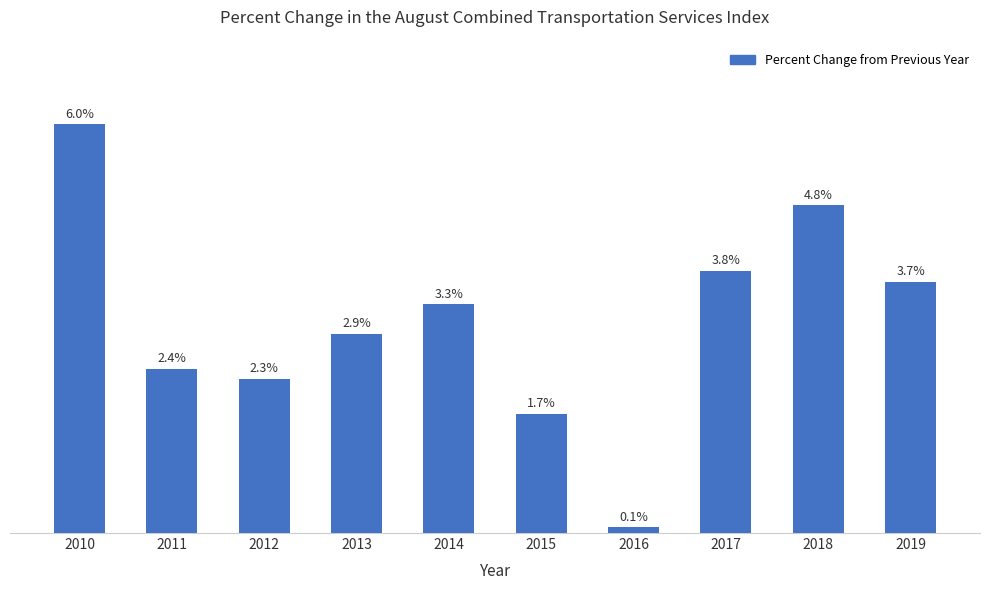

List the labels in order of value, largest first.

2010, 2018, 2017, 2019, 2014, 2013, 2011, 2012, 2015, 2016